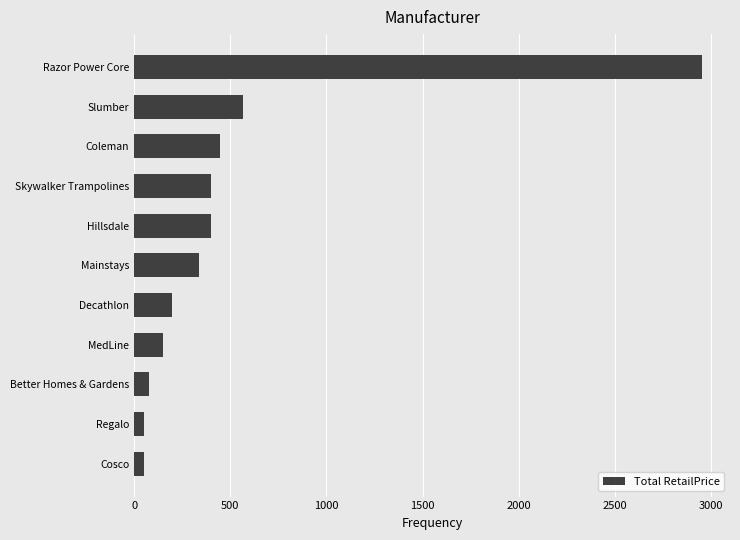

How many data points are less than 336?

5